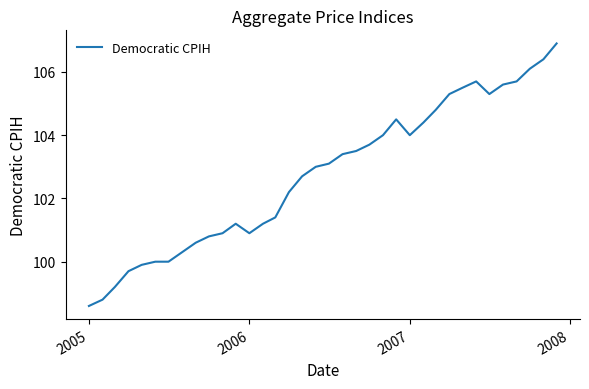

True or false: there are more than 0 points higher than both neighbors.

True